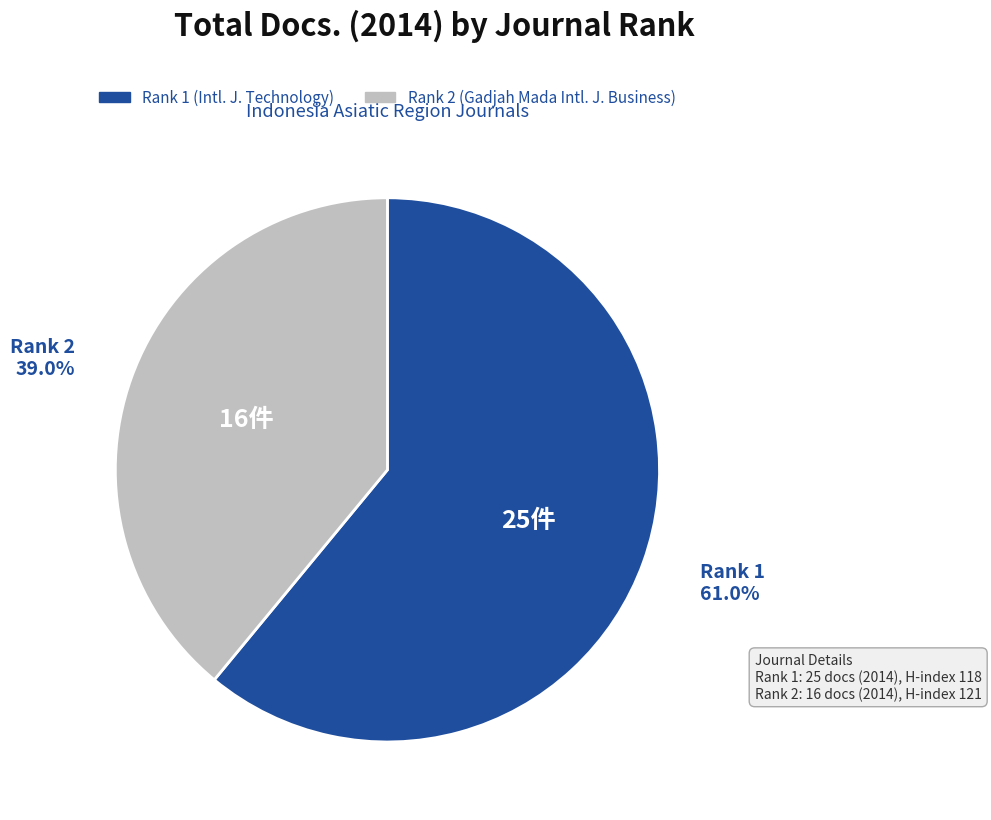

Is there a majority slice in this chart?

Yes